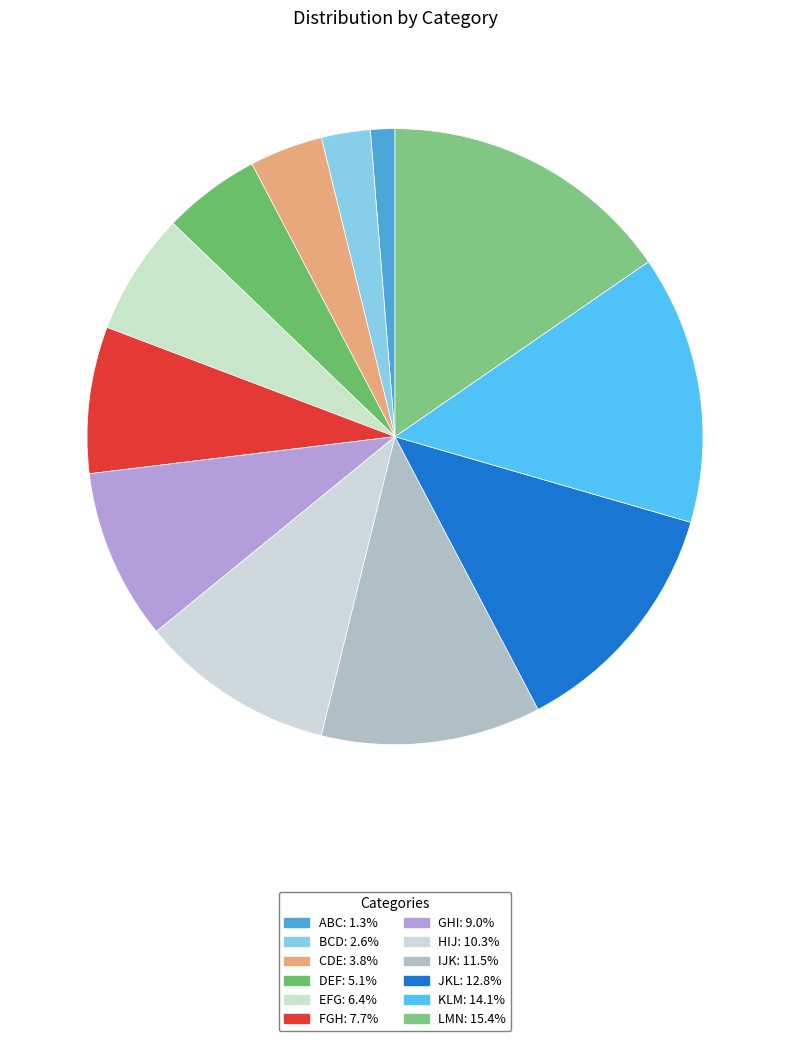

True or false: ABC accounts for 1% of the total.

True